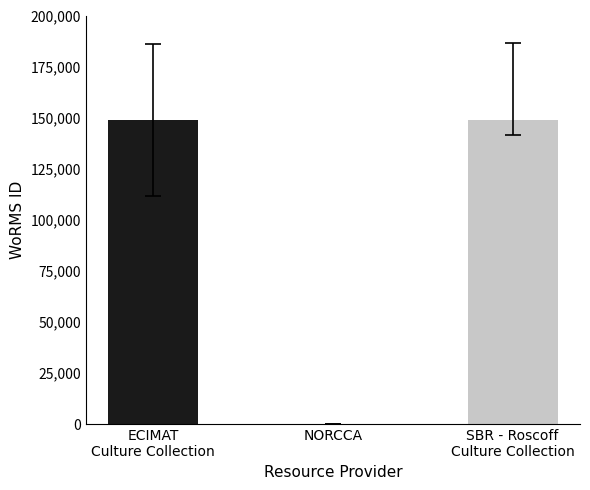

What is the greatest value displayed?

149044